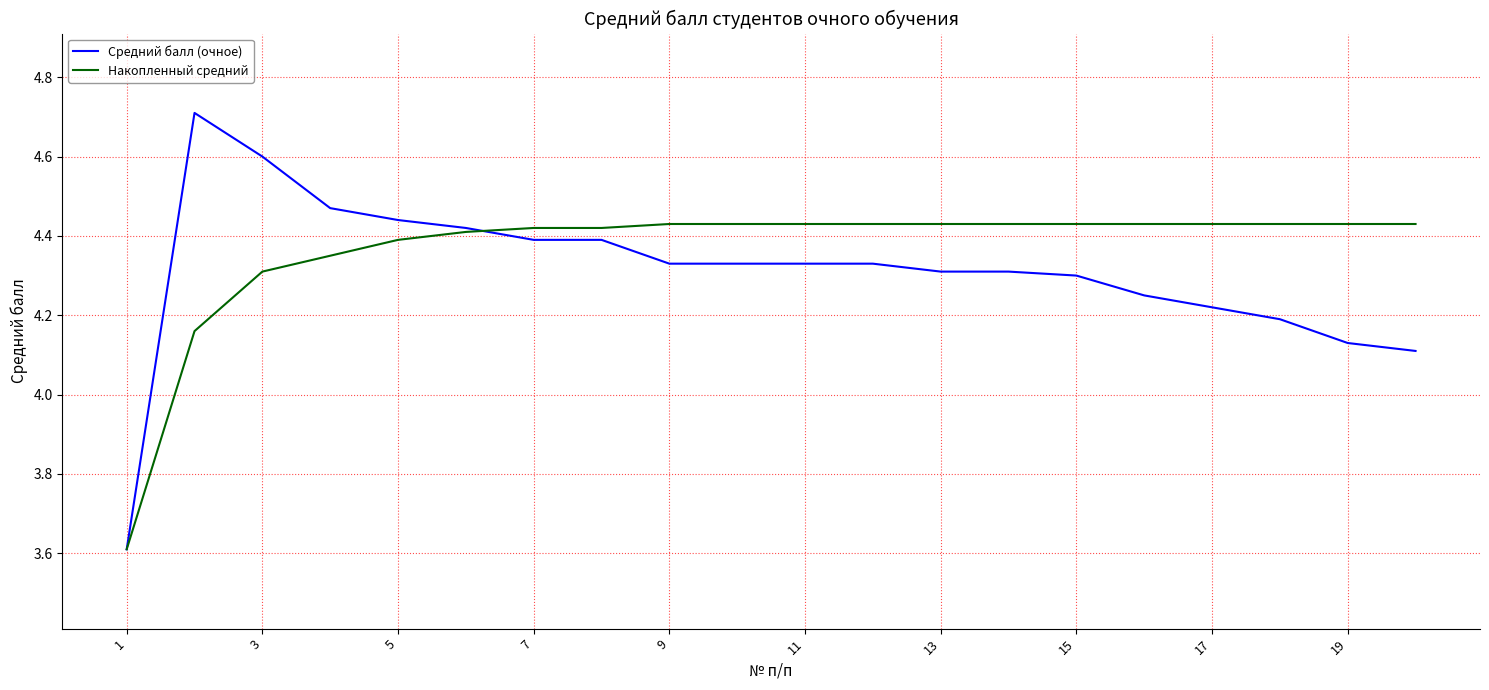

Rank the series by their maximum value, from lowest to highest.

Накопленный средний, Средний балл (очное)